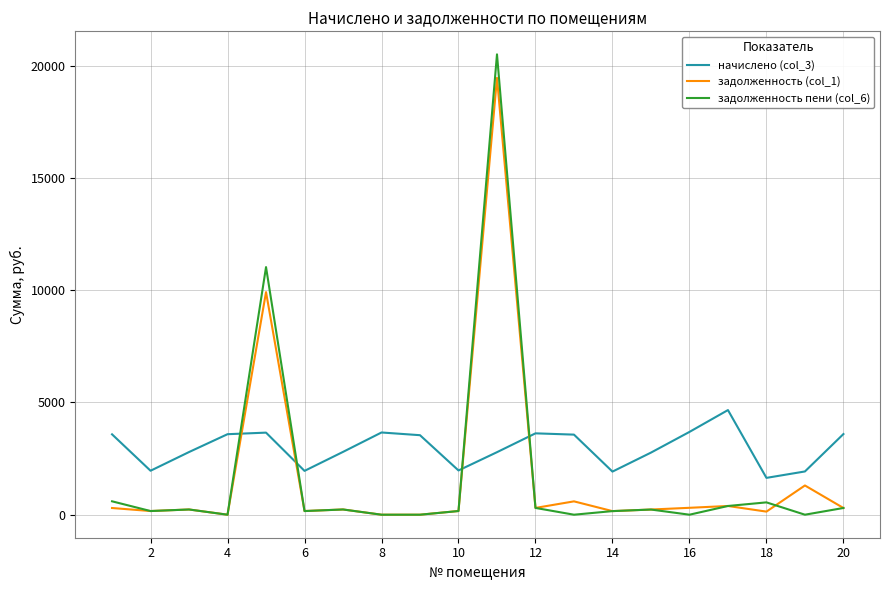

What are all the series names shown in the legend?

начислено (col_3), задолженность (col_1), задолженность пени (col_6)